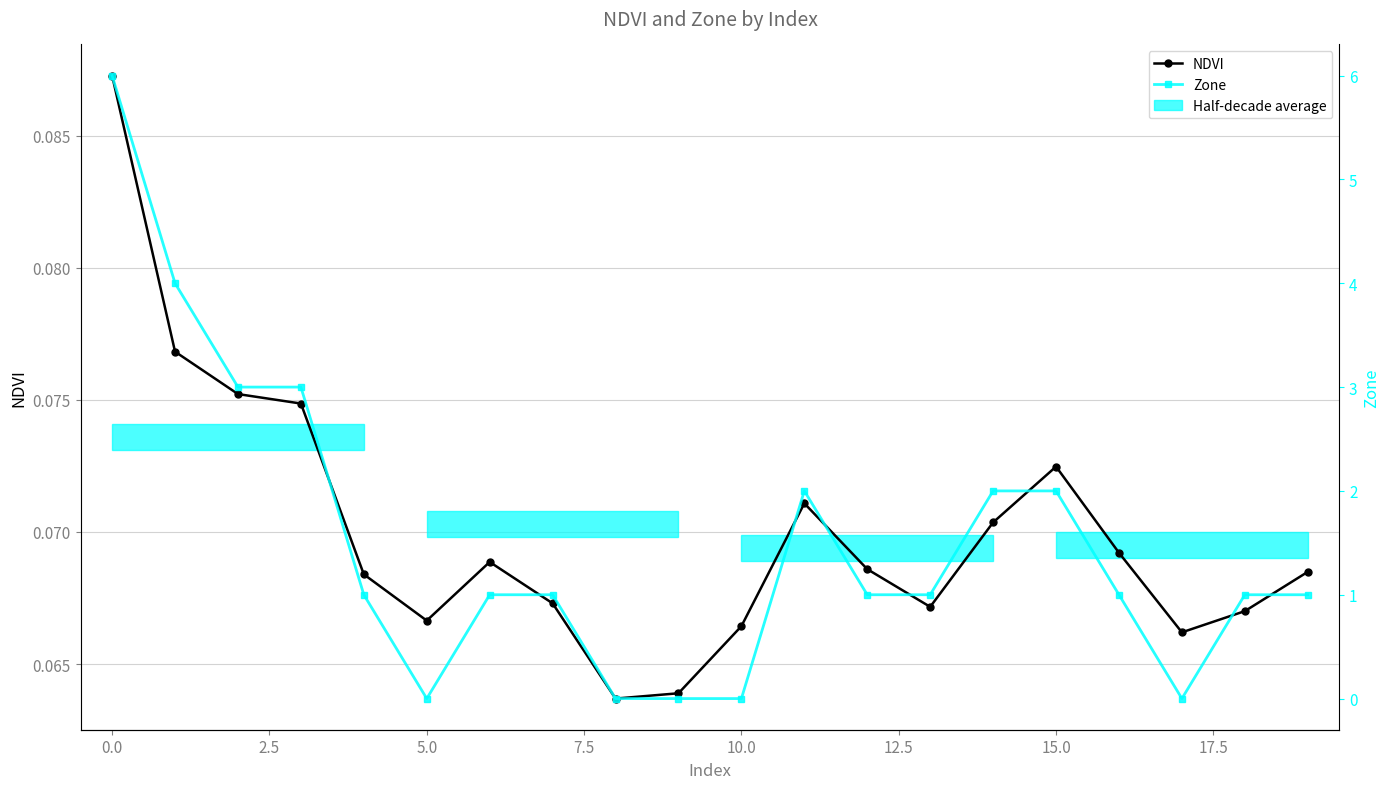

What is the difference between the second highest and minimum values in the Zone series?

4.0